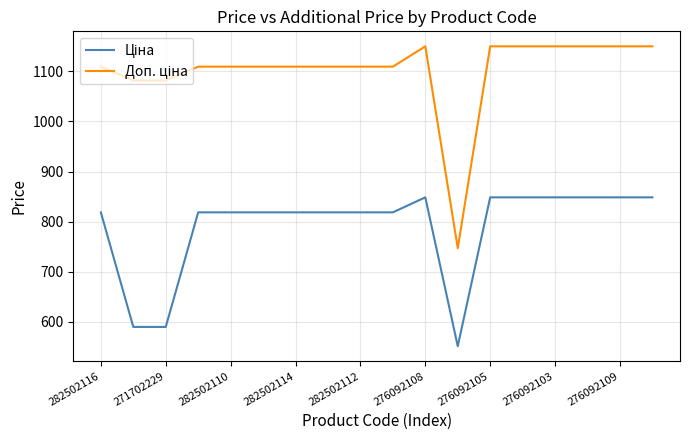

Count the number of categories in the chart.

18